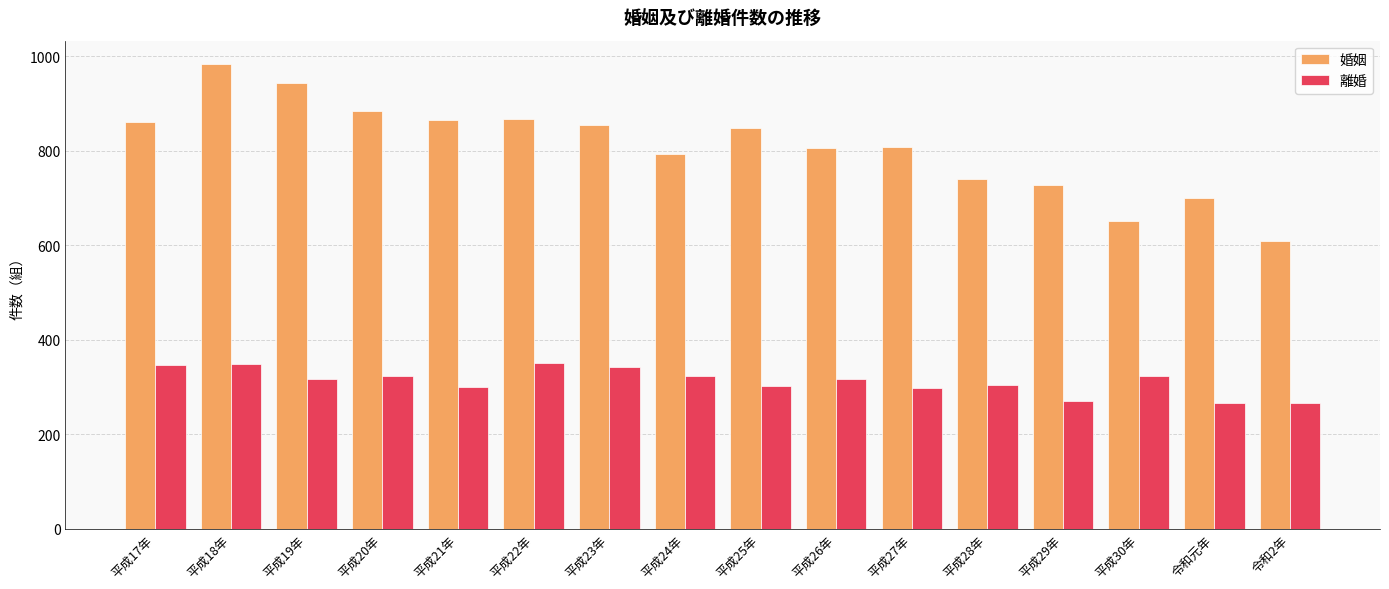

At which category does the chart reach its peak across all series?

平成18年